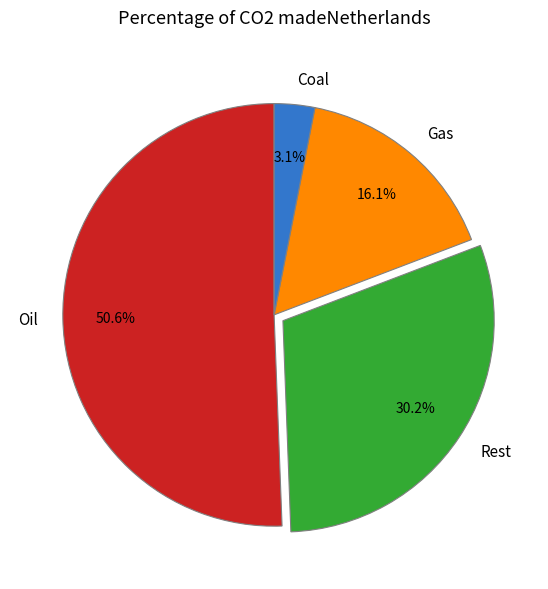

What percentage do Gas and Oil together represent?

66.7%